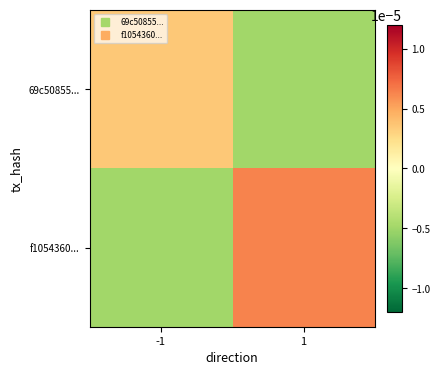

Rank the series by their maximum value, from highest to lowest.

f1054360..., 69c50855...